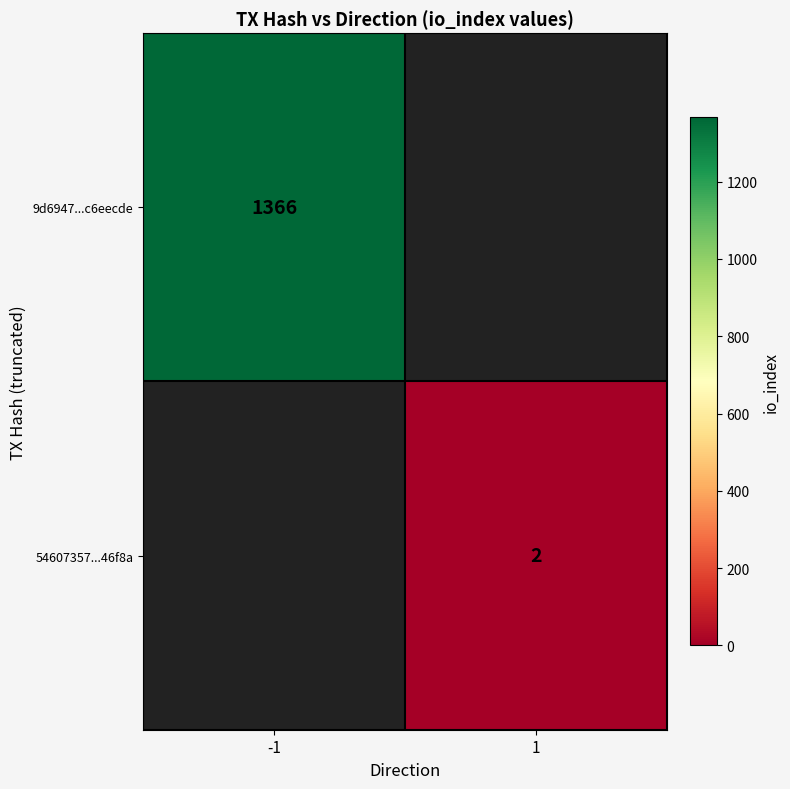

The 54607357...46f8a series shows 3 at 1. True or false?

False